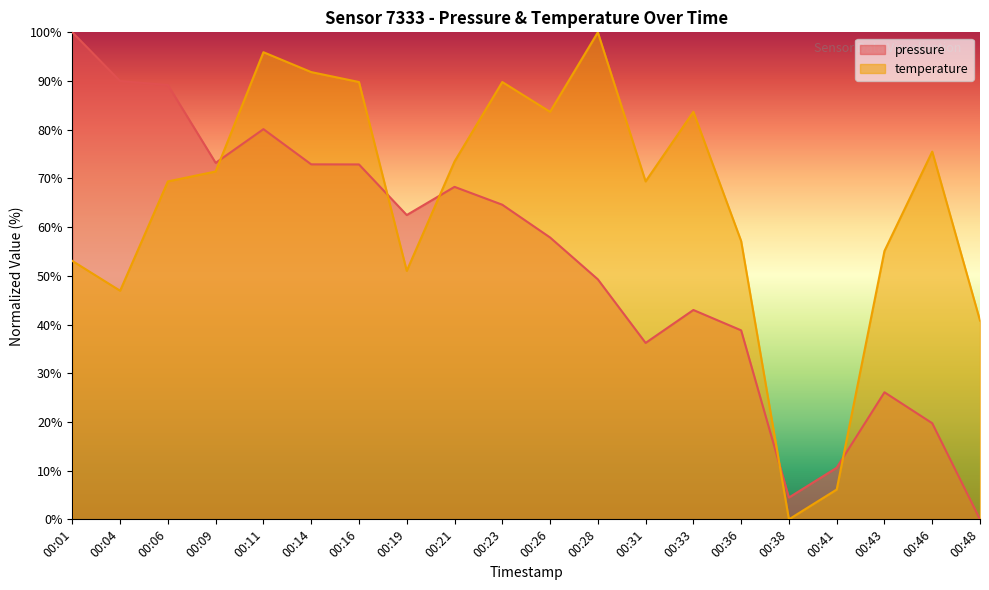

True or false: temperature has more than 2 points higher than both neighbors.

True